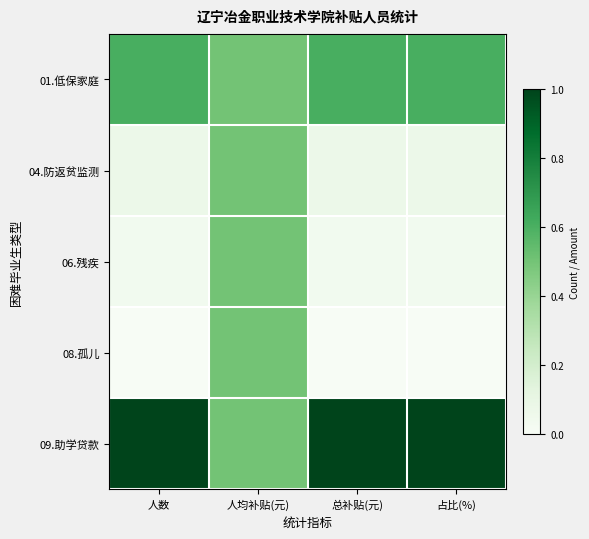

Which series has the largest total across all categories?

09.助学贷款